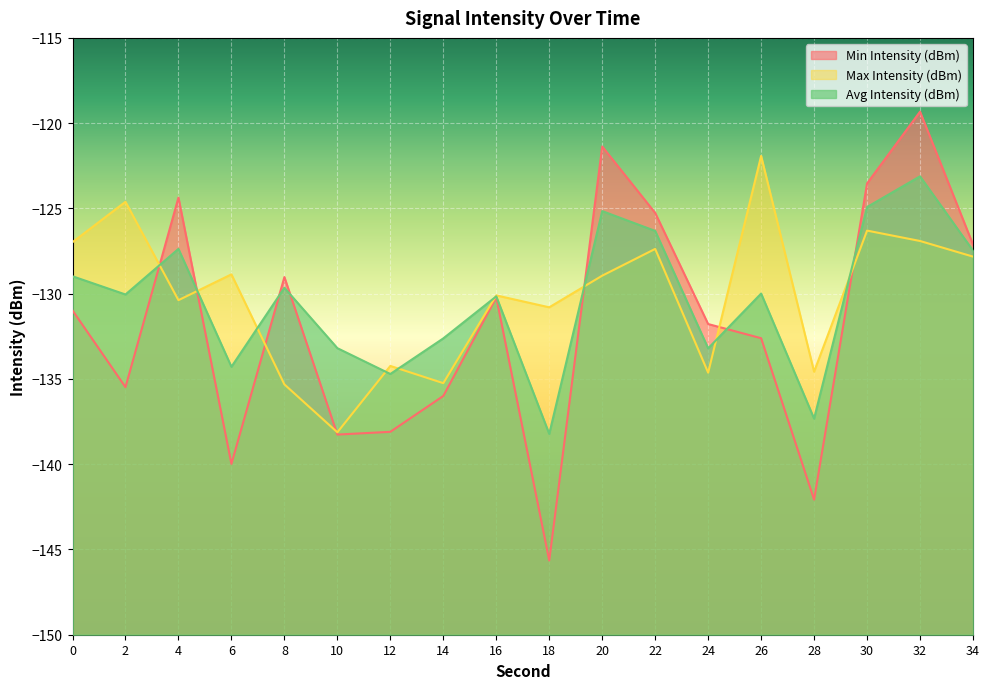

The value of Avg Intensity (dBm) at 24 is -81.2. True or false?

False